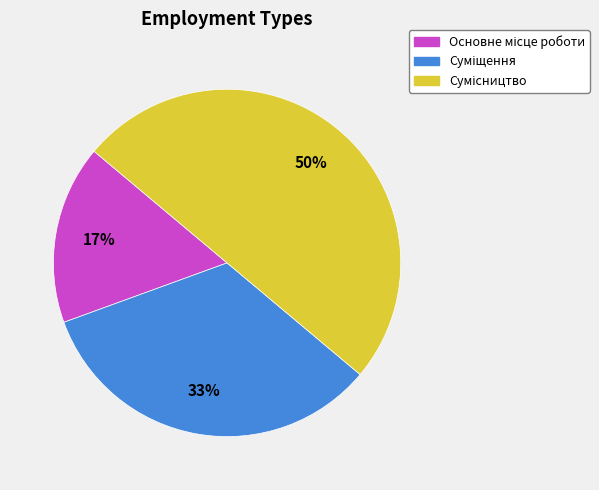

To the nearest percent, what is the average slice percentage?

33%